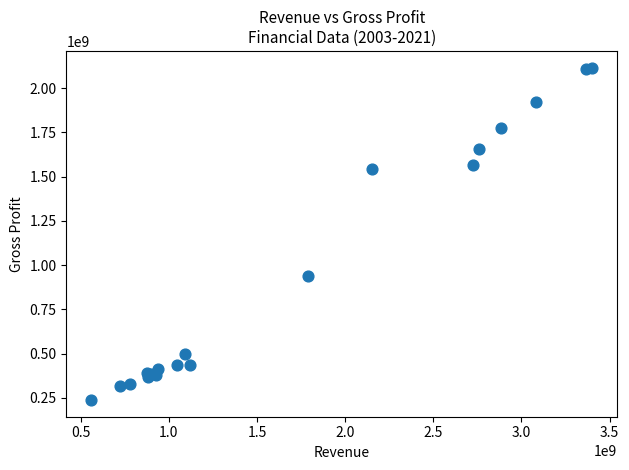

What Y value in the scatter plot is closest to 1176549500?

937000000